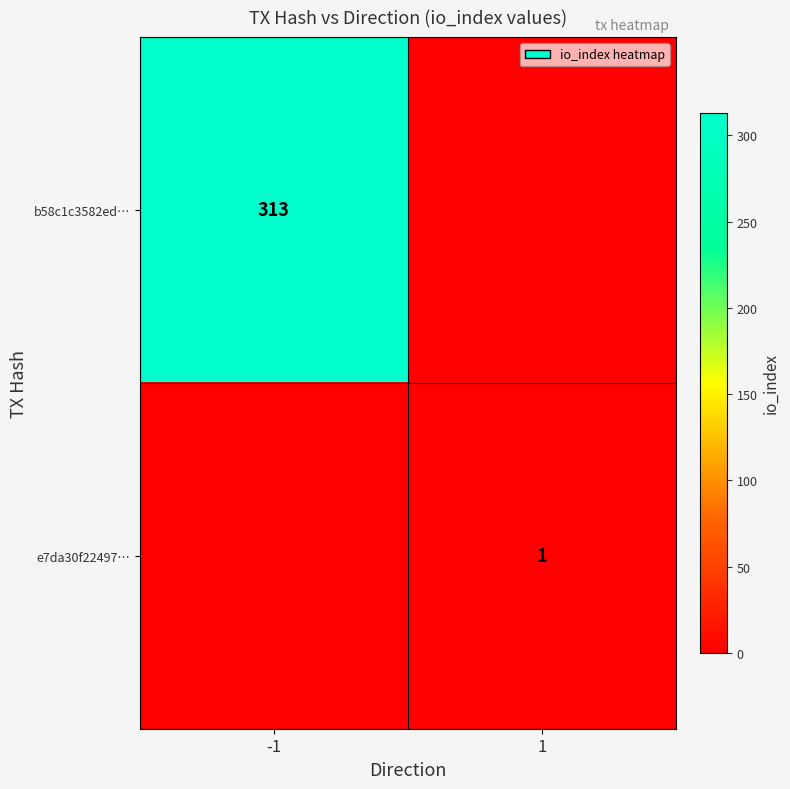

Is it true that b58c1c3582ed… equals 313 at -1?

True